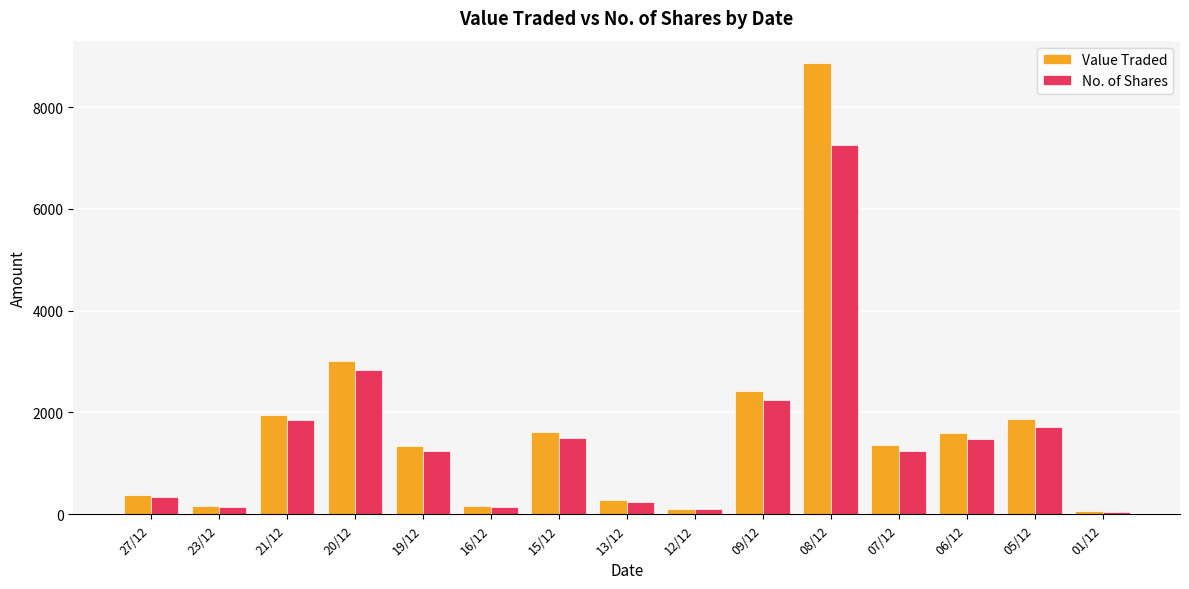

What position from the right is 15/12?

9